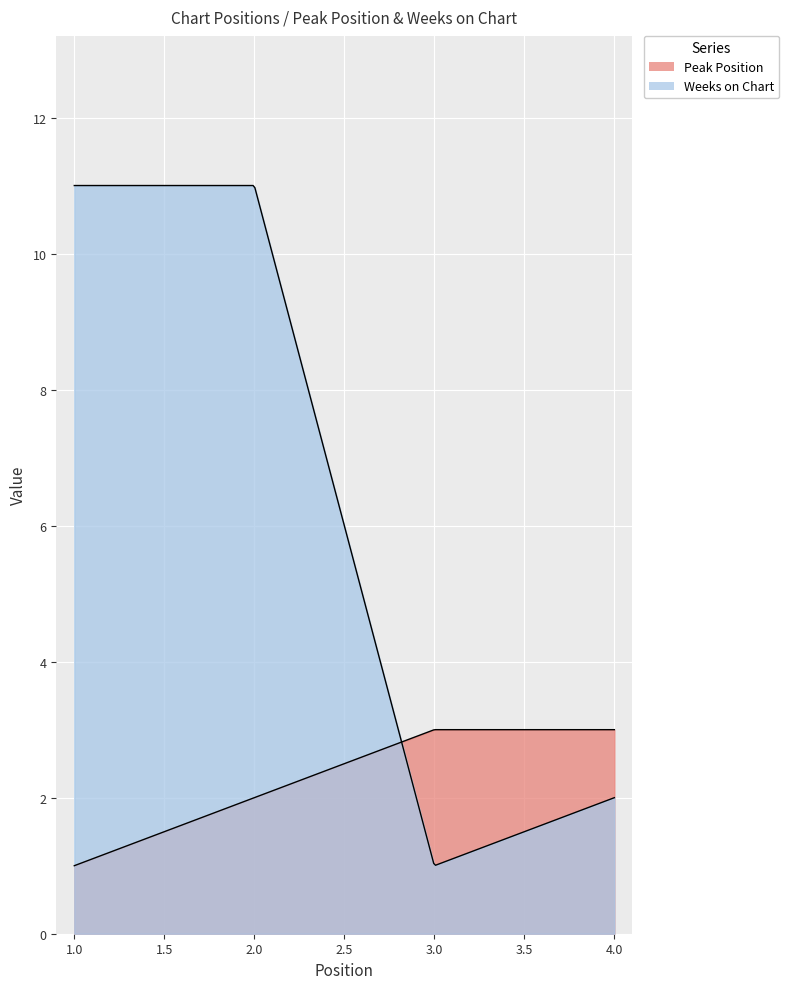

Between 2 and 4, which series saw the biggest shift?

Weeks on Chart